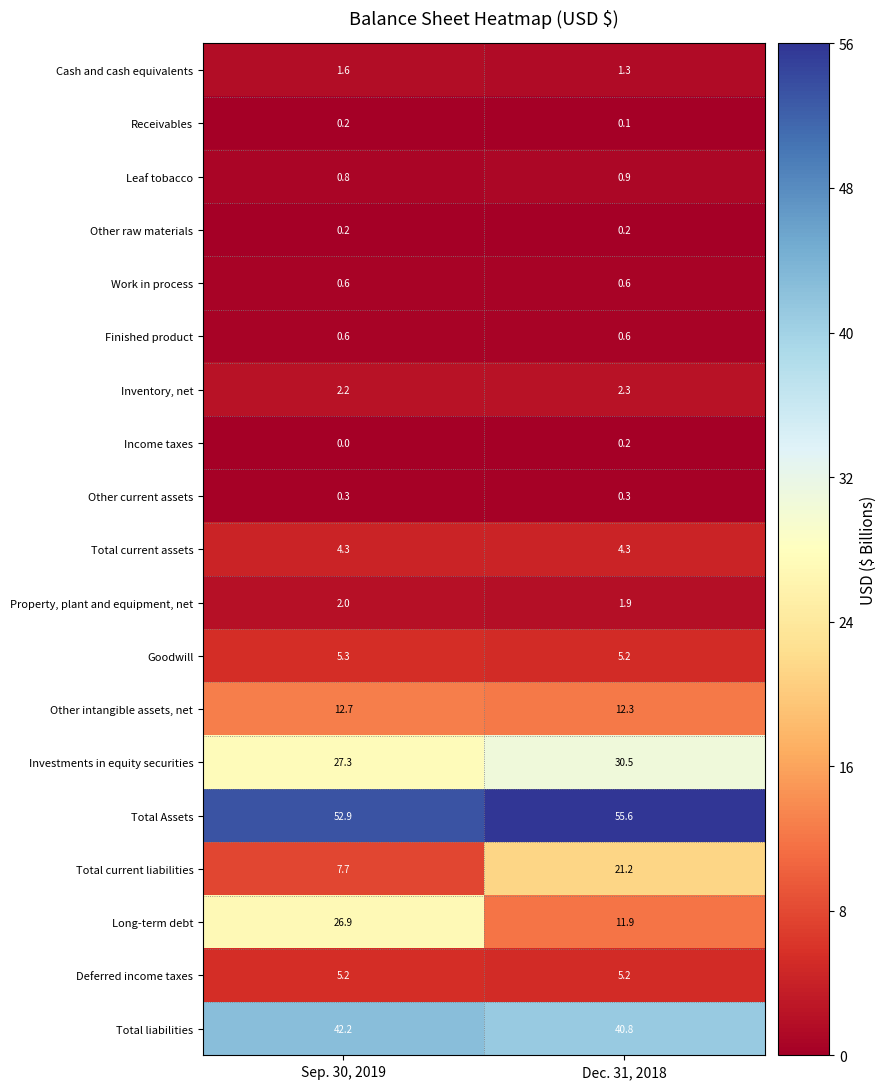

At which label is Total current liabilities closest to 14?

Sep. 30, 2019